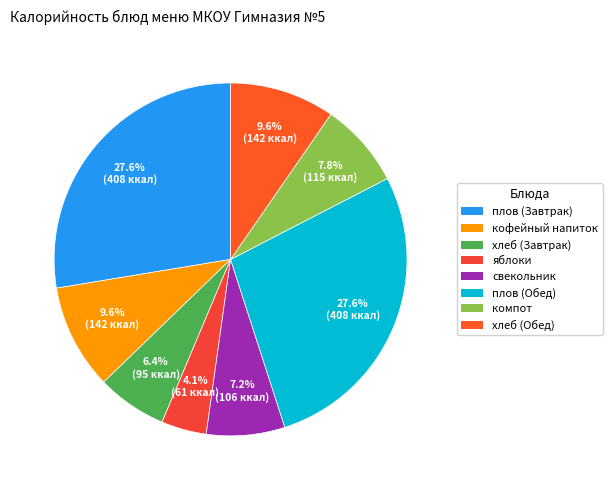

Which category has the smallest portion of the pie?

яблоки